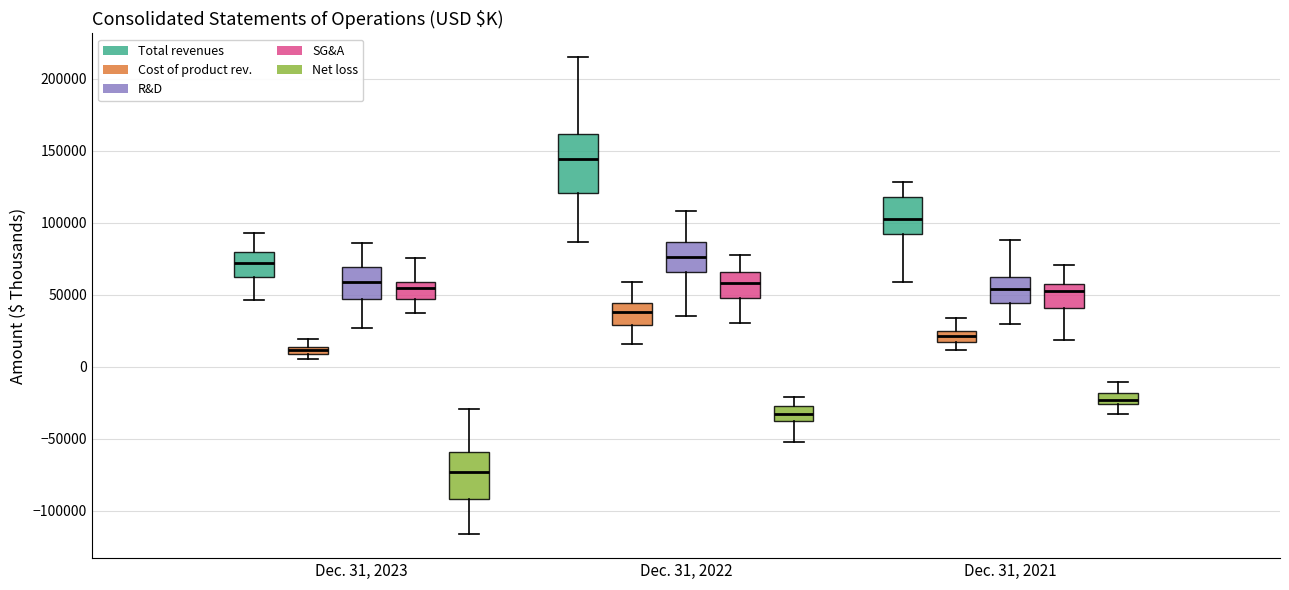

Comparing the boxes themselves (not the whiskers), which one is the tallest?

Dec. 31, 2022 (Total revenues)